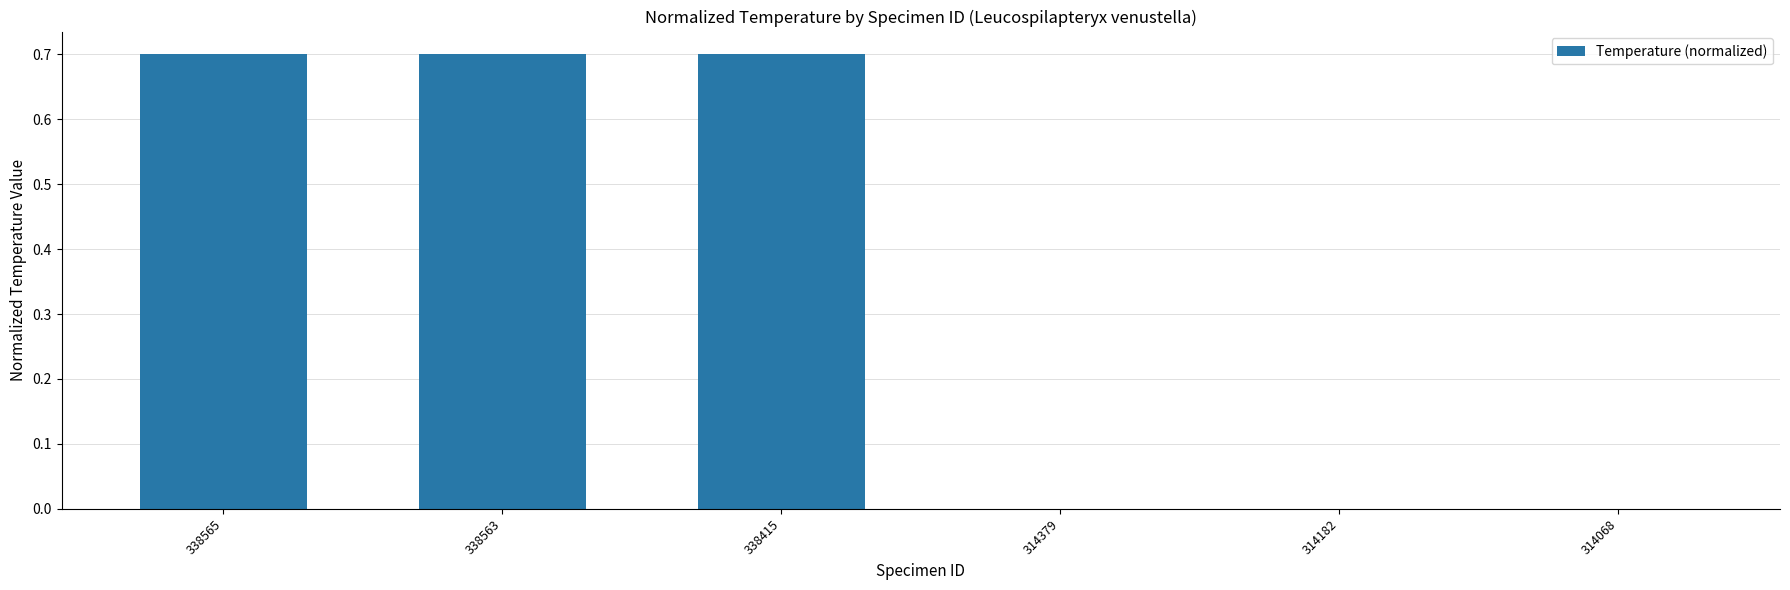

Reading left to right, what are all the values shown in this chart?

0.7	0.7	0.7	0.0	0.0	0.0